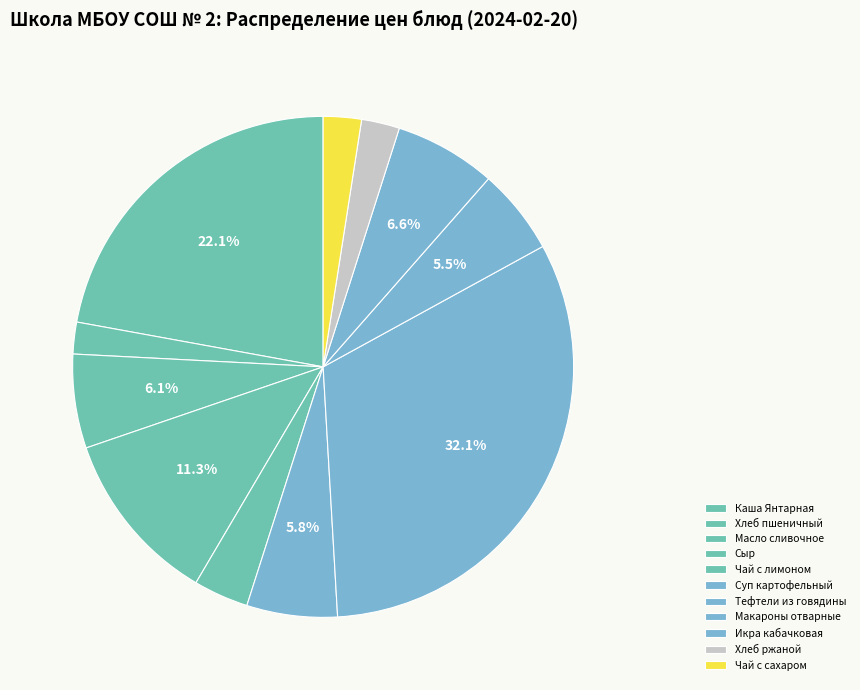

To the nearest percent, what is the combined percentage of Каша Янтарная and Хлеб пшеничный?

24%